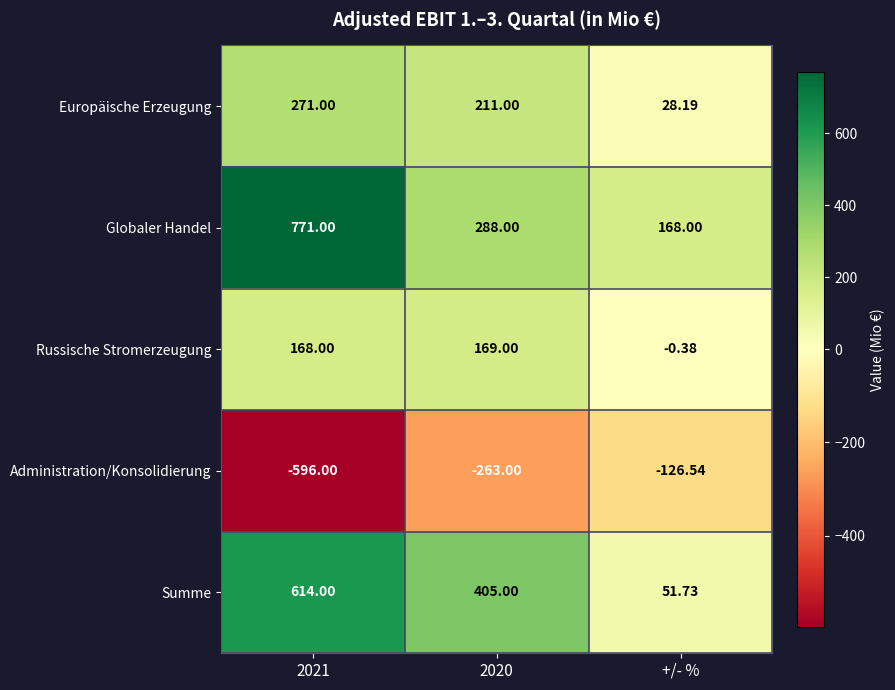

Which series has the largest total across all categories?

Globaler Handel